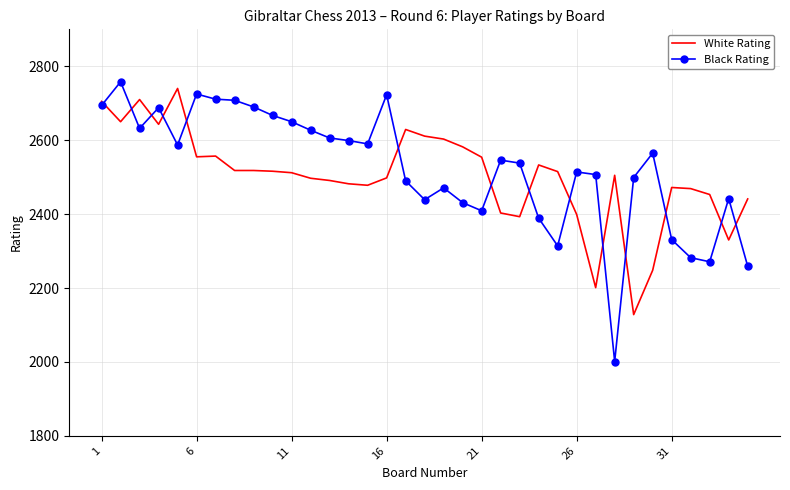

What is the smallest value displayed?

2001